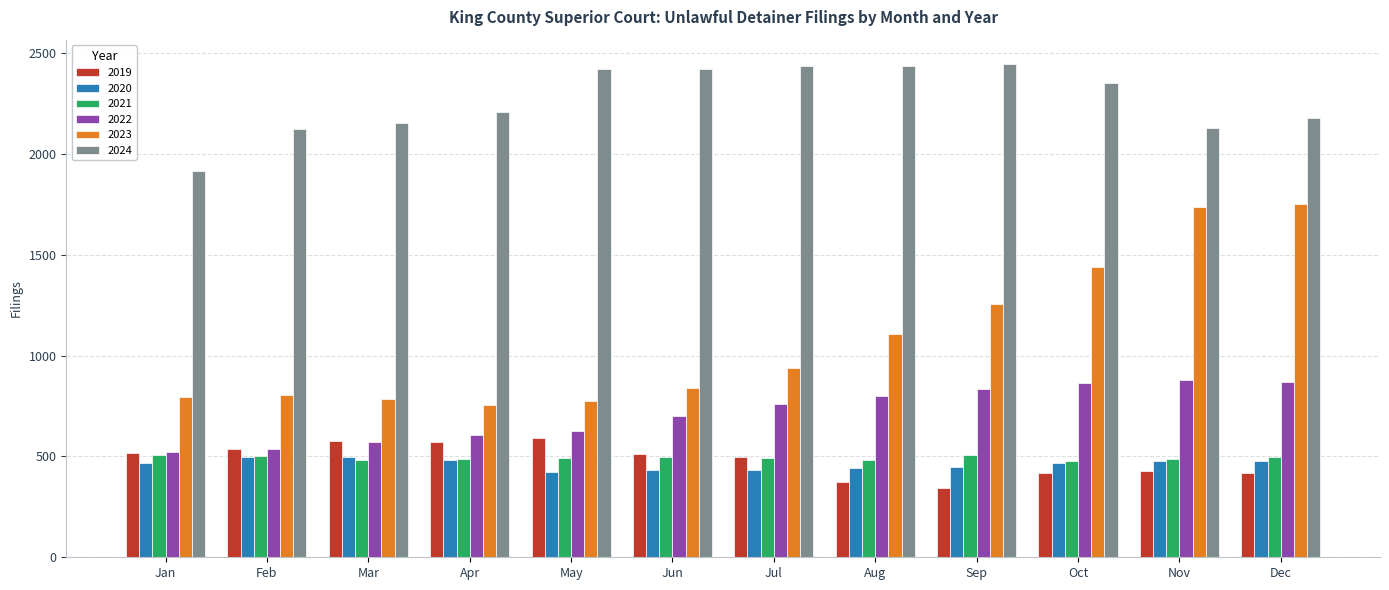

How many distinct data groups are displayed?

6